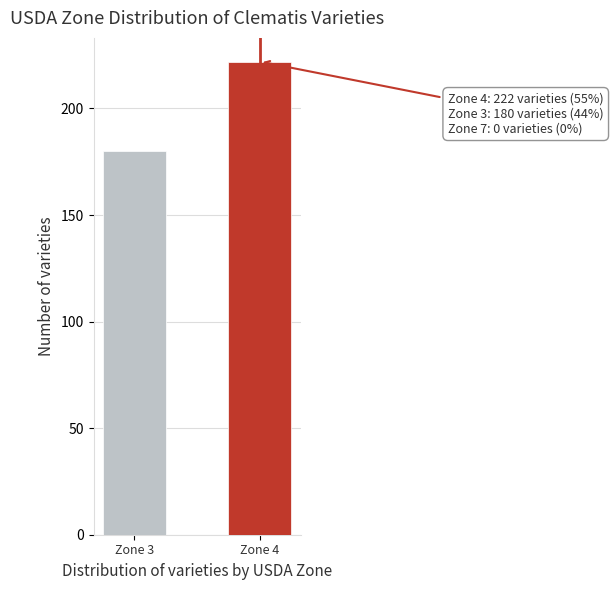

Reading left to right, extract all data points from this chart.

180	222